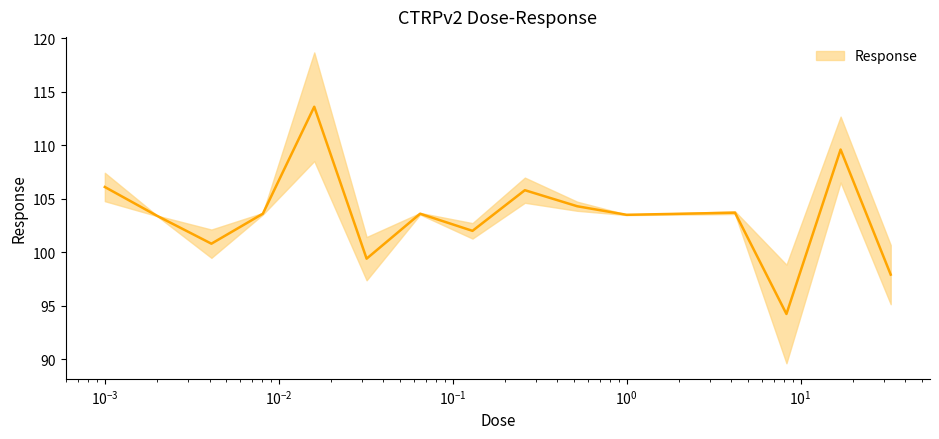

What is the average value?

103.4